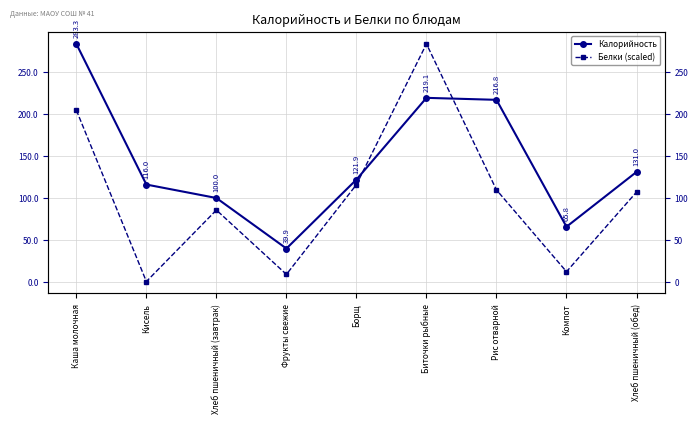

Reading right to left, transcribe all the data shown in this chart.

Калорийность: 131.0	65.8	216.8	219.1	121.9	39.9	100.0	116.0	283.3
Белки (scaled): 107.1	12.4	109.6	283.3	115.9	9.1	85.7	0.7	204.4